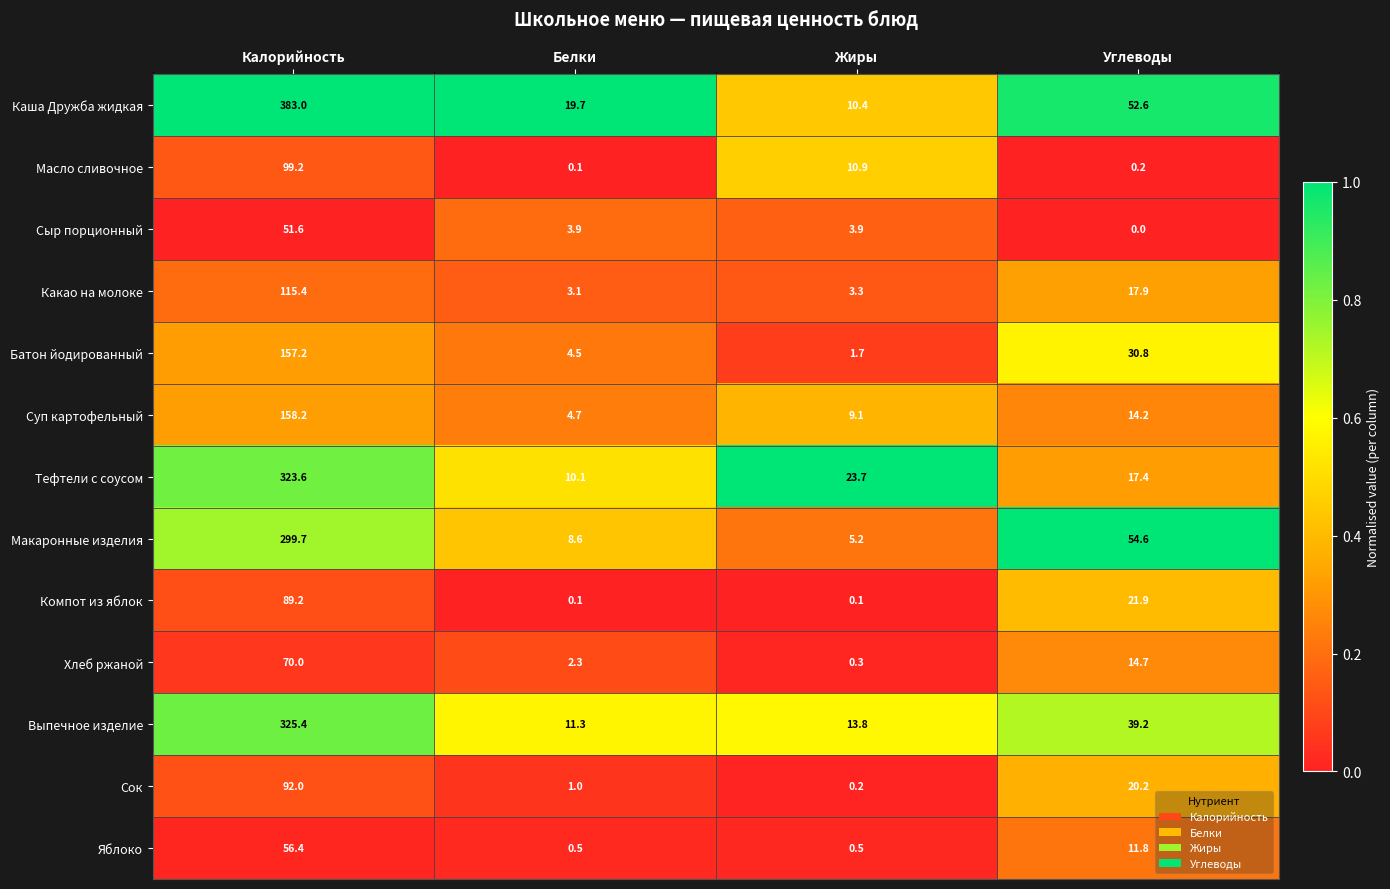

The Сок series shows 60.6 at Калорийность. True or false?

False